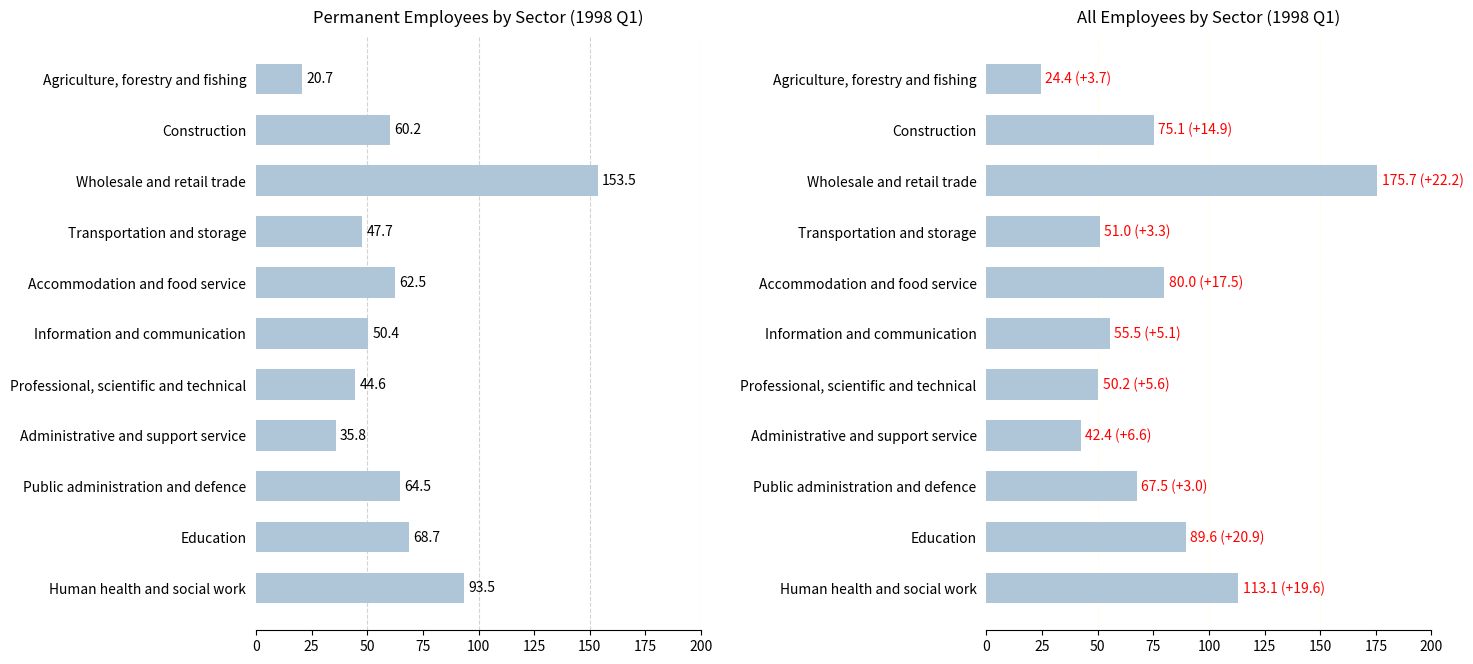

Where is Permanent employees nearest to the value 87?

Human health and social work